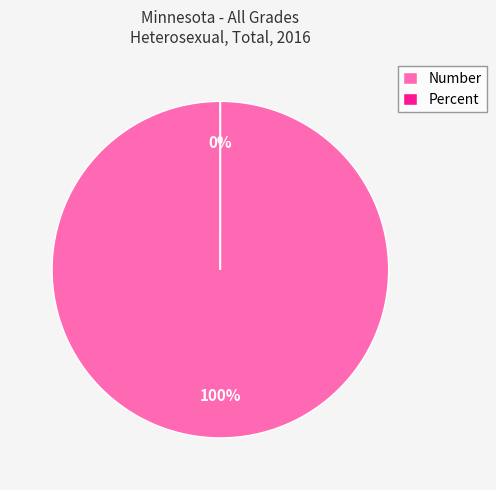

What is the change in value from Number to Percent?

-61092.1